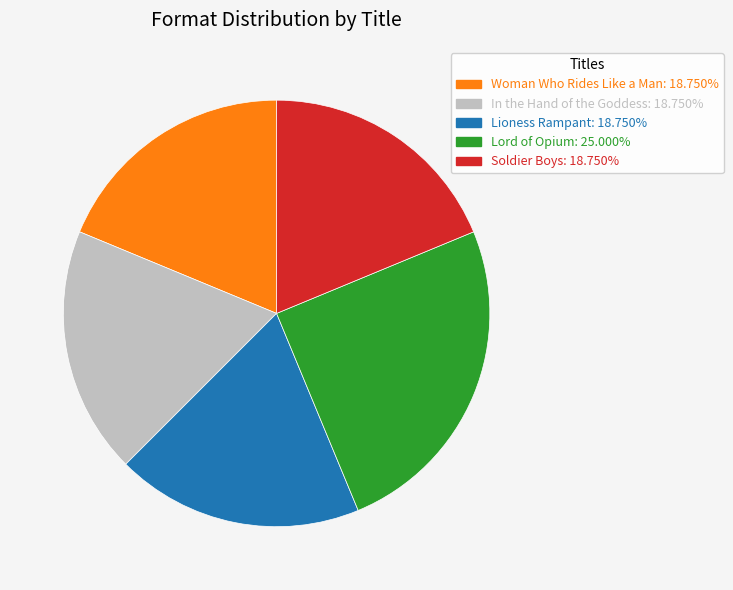

Which slice is the largest?

Lord of Opium